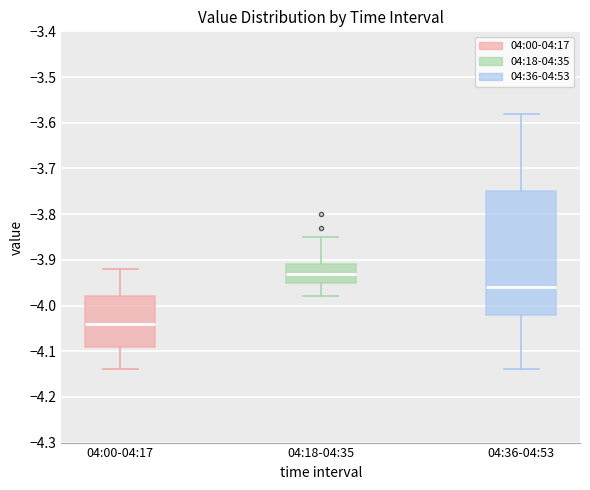

Where is the upper edge of the box for 04:18-04:35 on the y-axis? The values are not printed on the chart, so give them approximately, as read against the axis.

-3.91